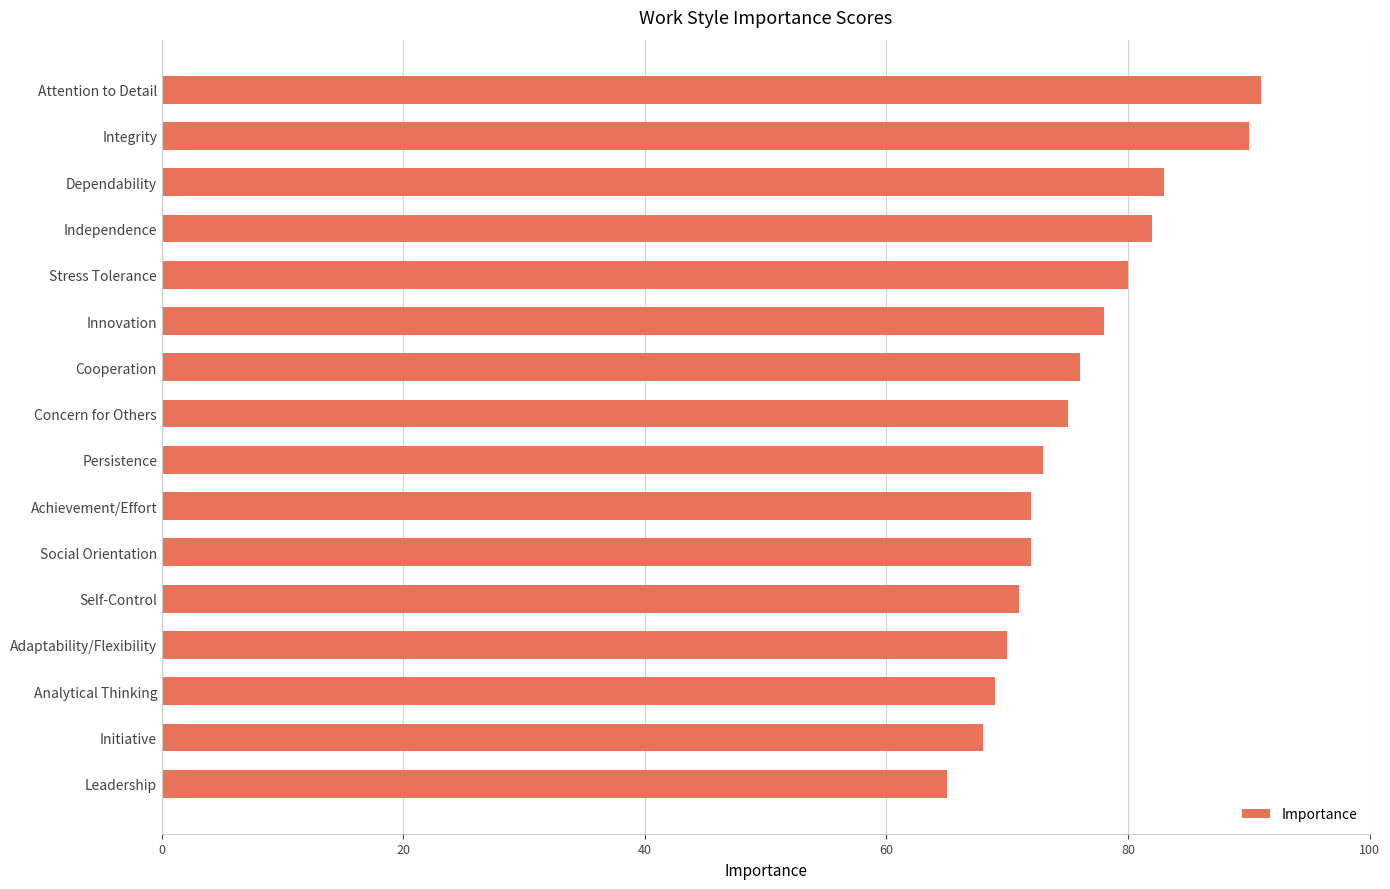

What is the average value?

76